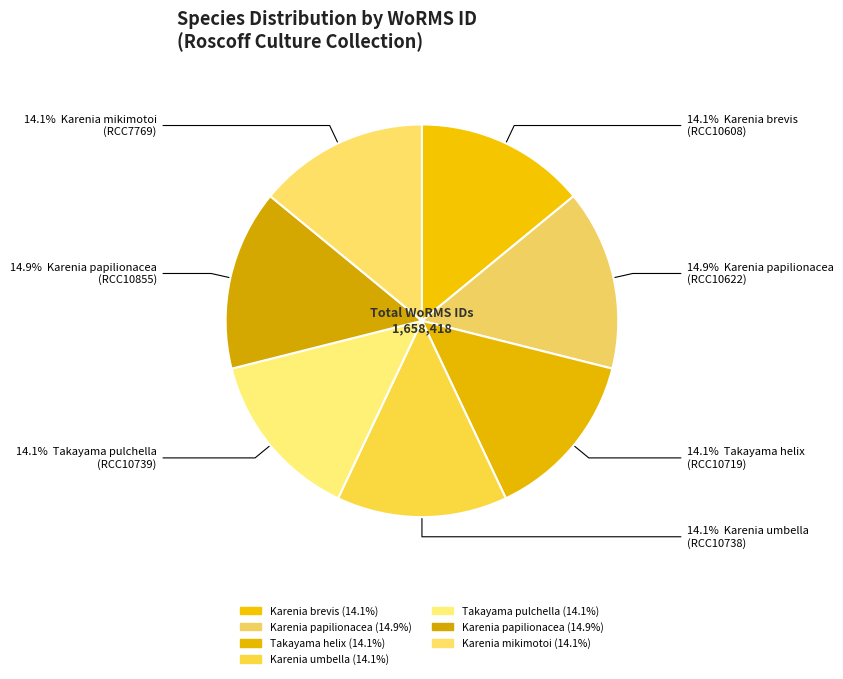

How many segments does this pie chart have?

7